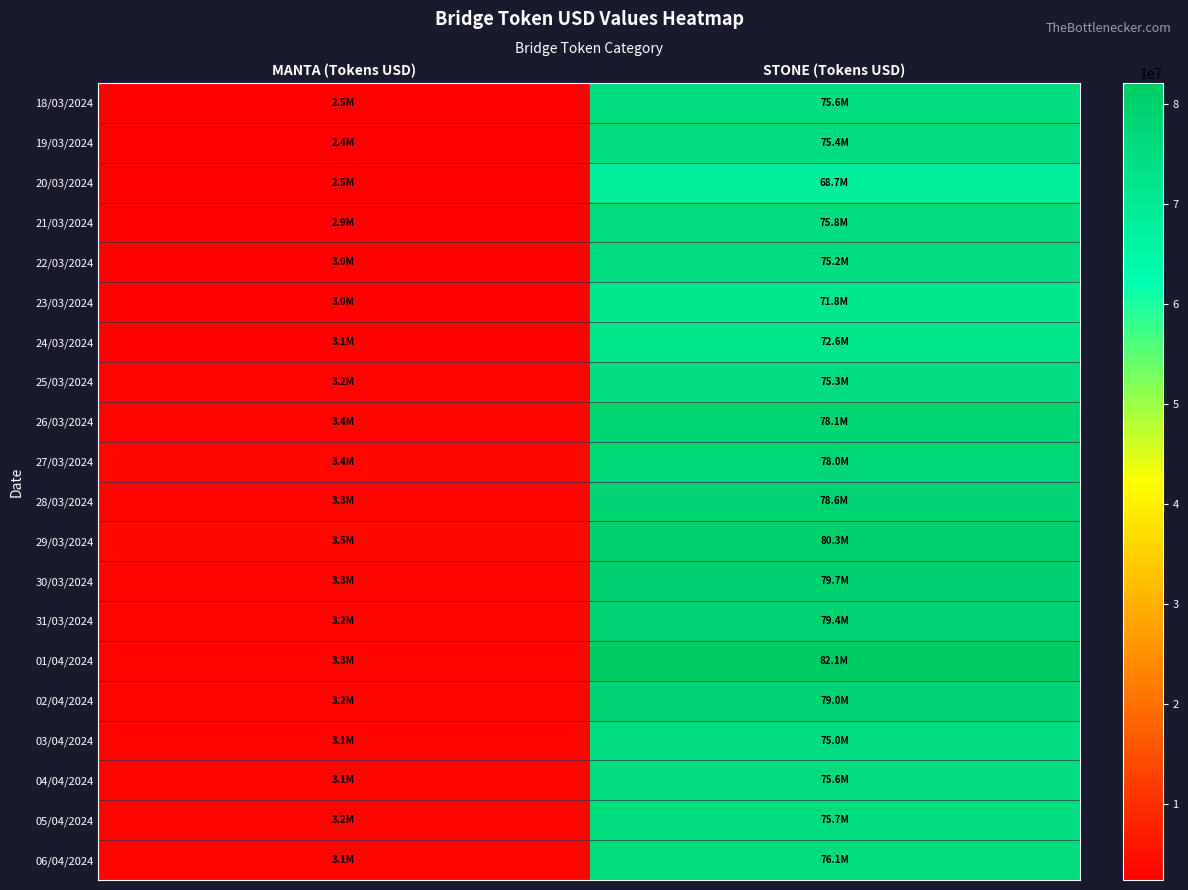

Reading left to right, list all the values displayed in this chart.

18/03/2024: MANTA (Tokens USD)=2451969.4	STONE (Tokens USD)=75620634.4
19/03/2024: MANTA (Tokens USD)=2449335.8	STONE (Tokens USD)=75424955.9
20/03/2024: MANTA (Tokens USD)=2477655.2	STONE (Tokens USD)=68654346.6
21/03/2024: MANTA (Tokens USD)=2880808.0	STONE (Tokens USD)=75820883.9
22/03/2024: MANTA (Tokens USD)=2993505.8	STONE (Tokens USD)=75200082.3
23/03/2024: MANTA (Tokens USD)=3034443.6	STONE (Tokens USD)=71776489.8
24/03/2024: MANTA (Tokens USD)=3055002.9	STONE (Tokens USD)=72562683.7
25/03/2024: MANTA (Tokens USD)=3216309.3	STONE (Tokens USD)=75275663.3
26/03/2024: MANTA (Tokens USD)=3371677.1	STONE (Tokens USD)=78122365.0
27/03/2024: MANTA (Tokens USD)=3383260.4	STONE (Tokens USD)=77989781.6
28/03/2024: MANTA (Tokens USD)=3314134.6	STONE (Tokens USD)=78551401.2
29/03/2024: MANTA (Tokens USD)=3454196.2	STONE (Tokens USD)=80303347.8
30/03/2024: MANTA (Tokens USD)=3323264.3	STONE (Tokens USD)=79675357.3
31/03/2024: MANTA (Tokens USD)=3235328.4	STONE (Tokens USD)=79378109.5
01/04/2024: MANTA (Tokens USD)=3298854.9	STONE (Tokens USD)=82082950.6
02/04/2024: MANTA (Tokens USD)=3183212.1	STONE (Tokens USD)=79047907.9
03/04/2024: MANTA (Tokens USD)=3114924.0	STONE (Tokens USD)=75005646.6
04/04/2024: MANTA (Tokens USD)=3101051.3	STONE (Tokens USD)=75577073.1
05/04/2024: MANTA (Tokens USD)=3214336.3	STONE (Tokens USD)=75701094.3
06/04/2024: MANTA (Tokens USD)=3117625.9	STONE (Tokens USD)=76058550.5